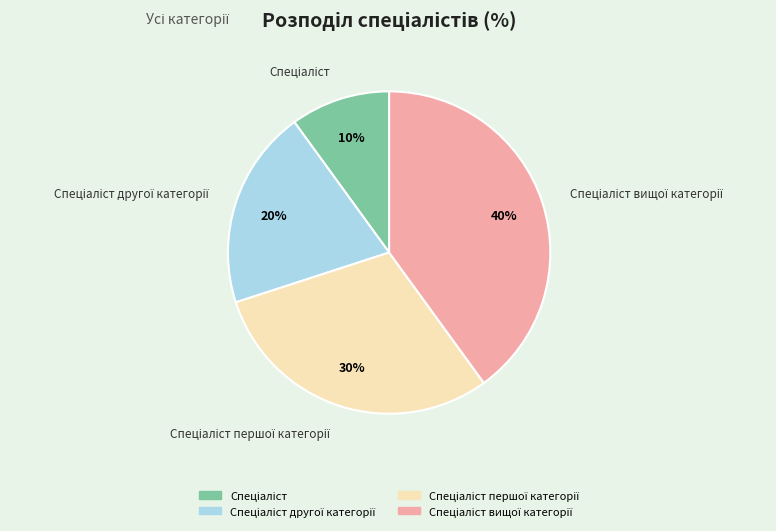

To the nearest percent, what is the difference between the largest and smallest slice percentages?

30%